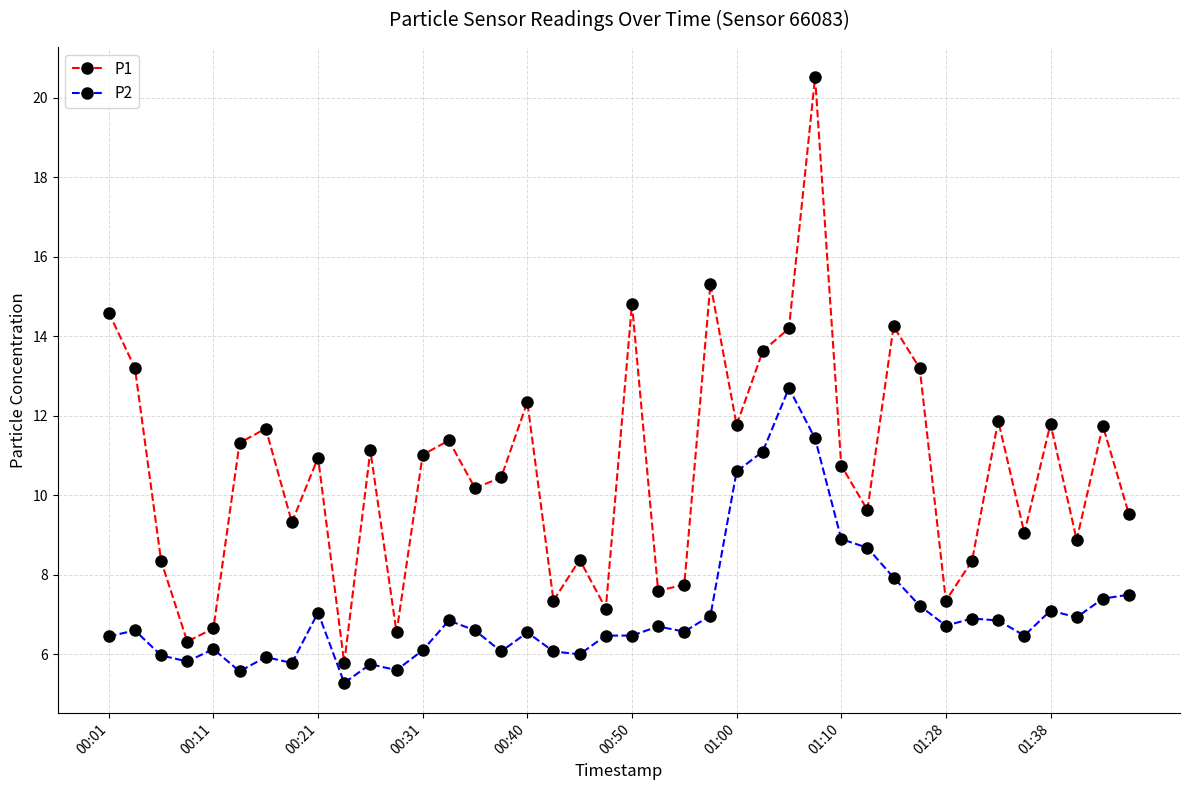

True or false: P1 has more than 0 interior local peaks.

True